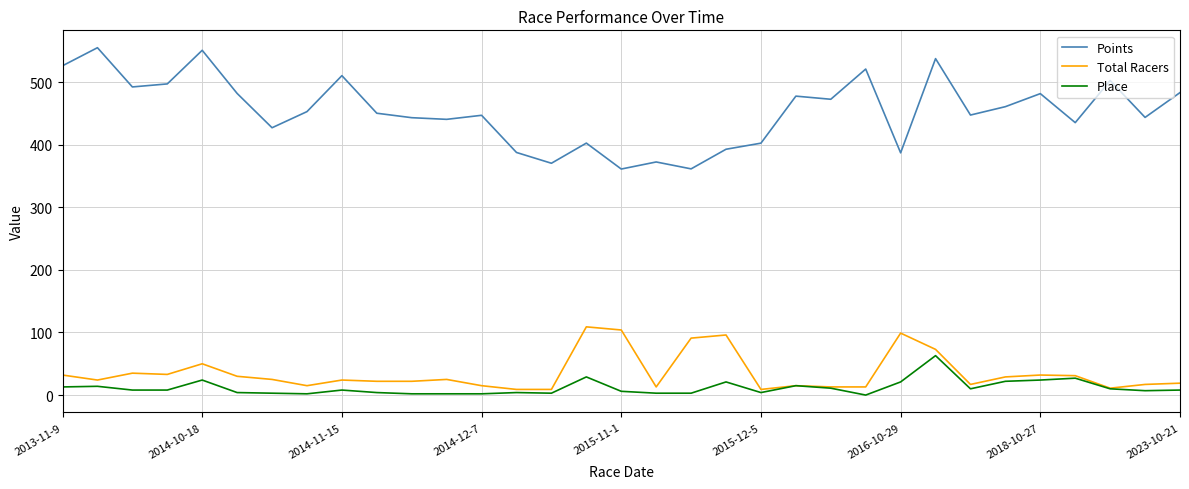

True or false: Place and Points intersect in this chart.

False